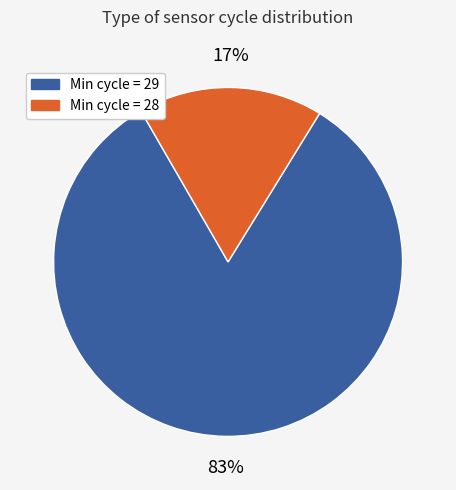

Does any single category account for the majority?

Yes